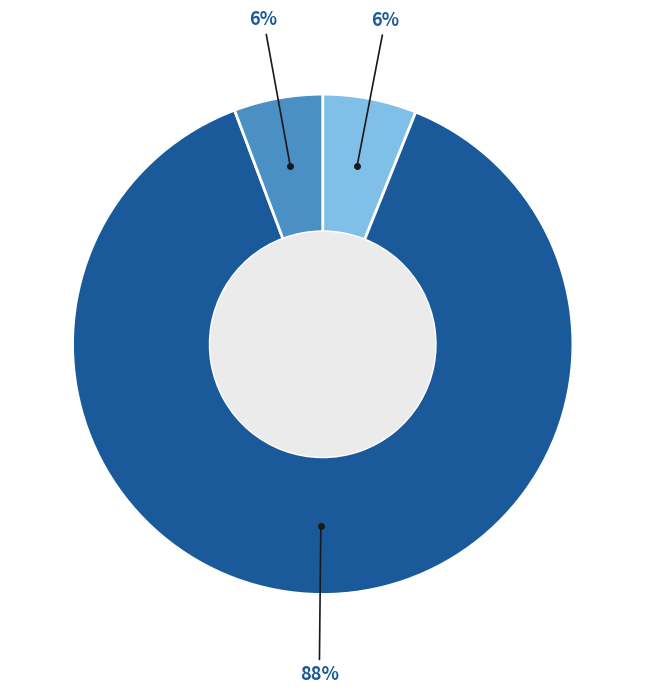

To the nearest percent, what is the average slice percentage?

33%